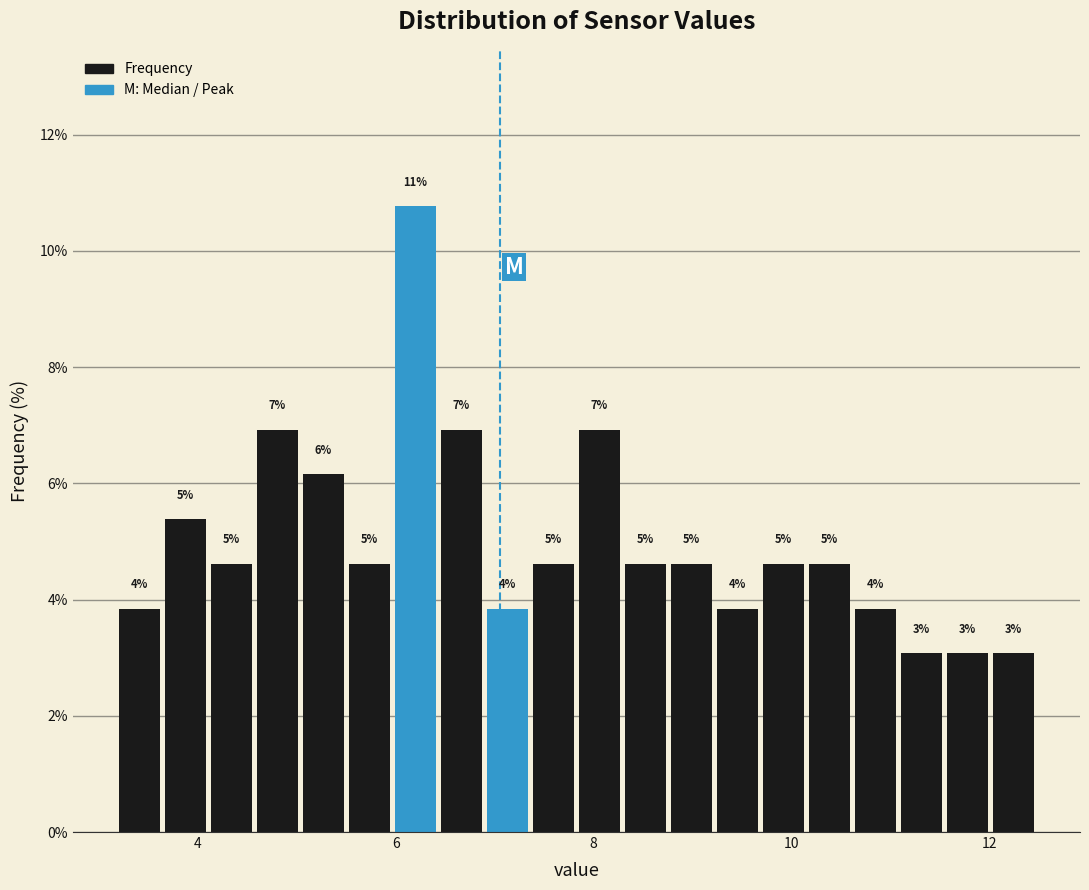

Around what value on the x-axis is the tallest bar? Give the approximate position of its centre, as read against the axis.

6.2